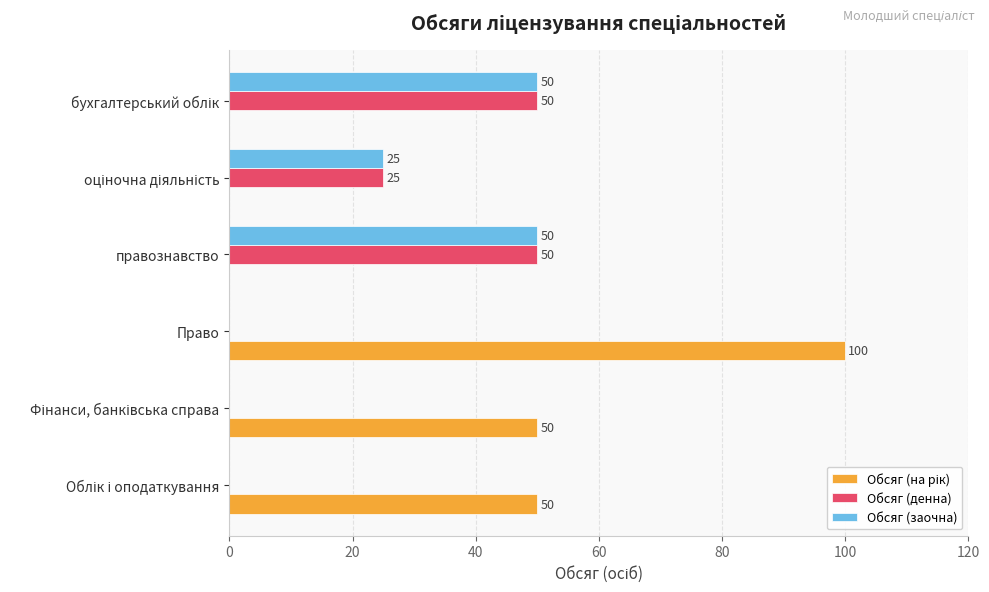

How many data points does each series have?

6